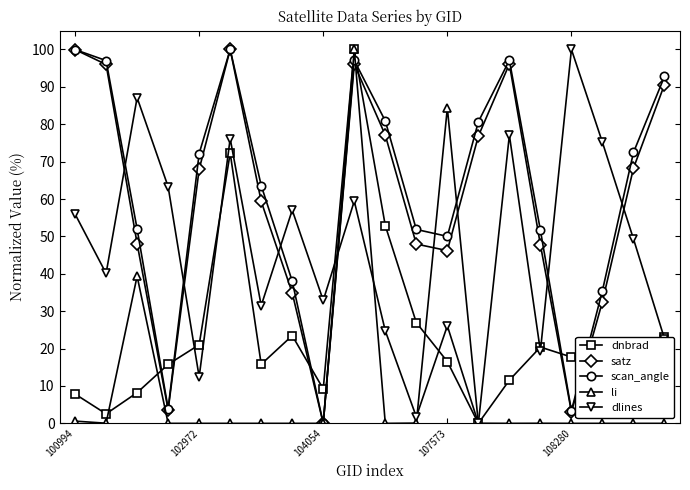

How many times do dnbrad and satz cross each other?

6